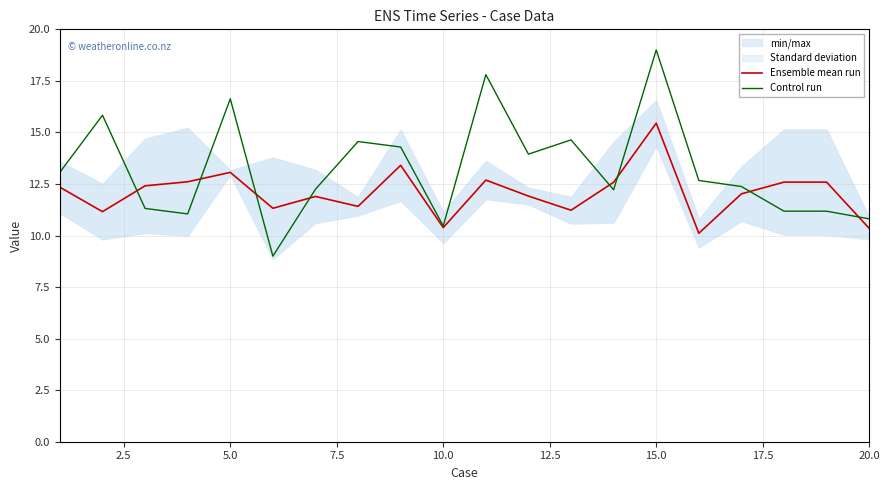

Reading right to left, transcribe all the data shown in this chart.

Ensemble mean run: 10.3	12.6	12.6	12.0	10.1	15.4	12.6	11.2	11.9	12.7	10.4	13.4	11.4	11.9	11.3	13.1	12.6	12.4	11.2	12.3
Control run: 10.8	11.2	11.2	12.4	12.7	19.0	12.2	14.6	13.9	17.8	10.5	14.3	14.6	12.2	9.0	16.6	11.0	11.3	15.8	13.1